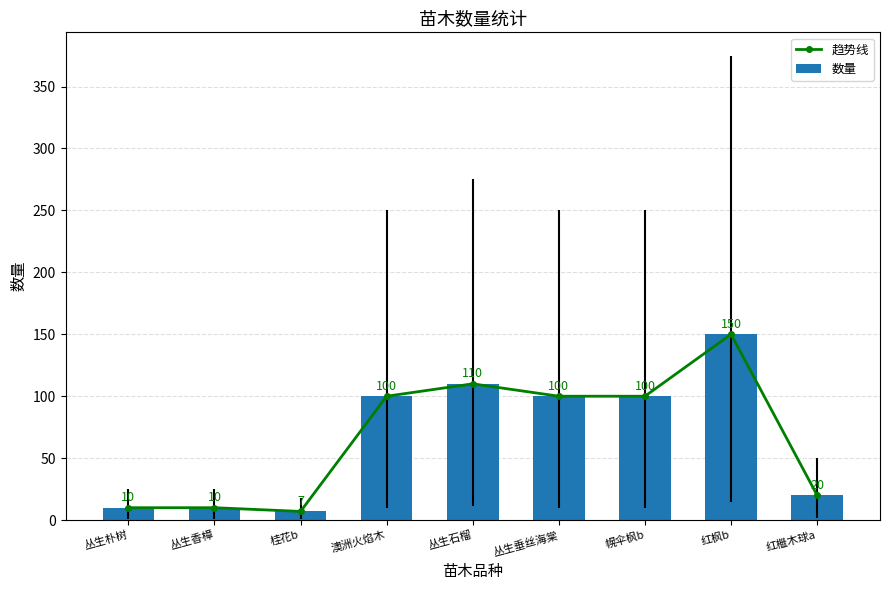

What is the label of the 8th bar from the right?

丛生香樟